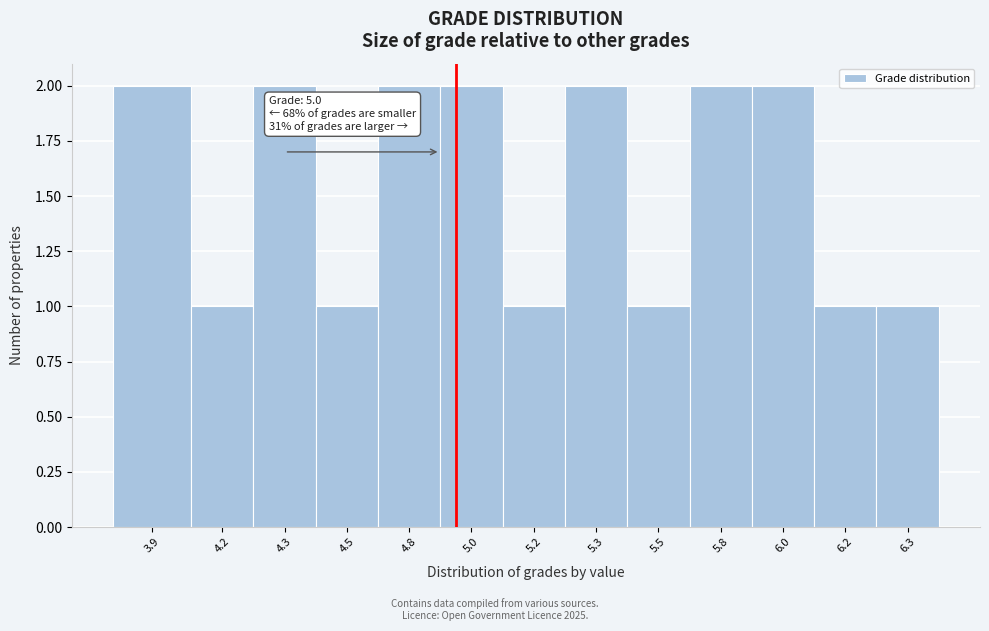

Reading left to right, list all the values displayed in this chart.

3.9=2	4.2=1	4.3=2	4.5=1	4.8=2	5.0=2	5.2=1	5.3=2	5.5=1	5.8=2	6.0=2	6.2=1	6.3=1